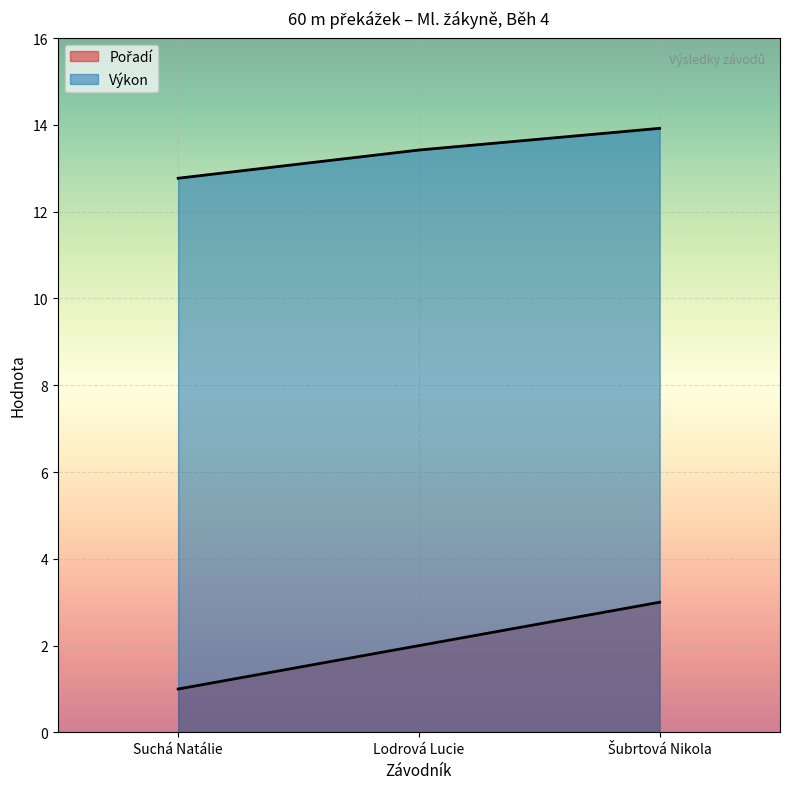

Between Lodrová Lucie and Šubrtová Nikola, which series saw the biggest shift?

Pořadí